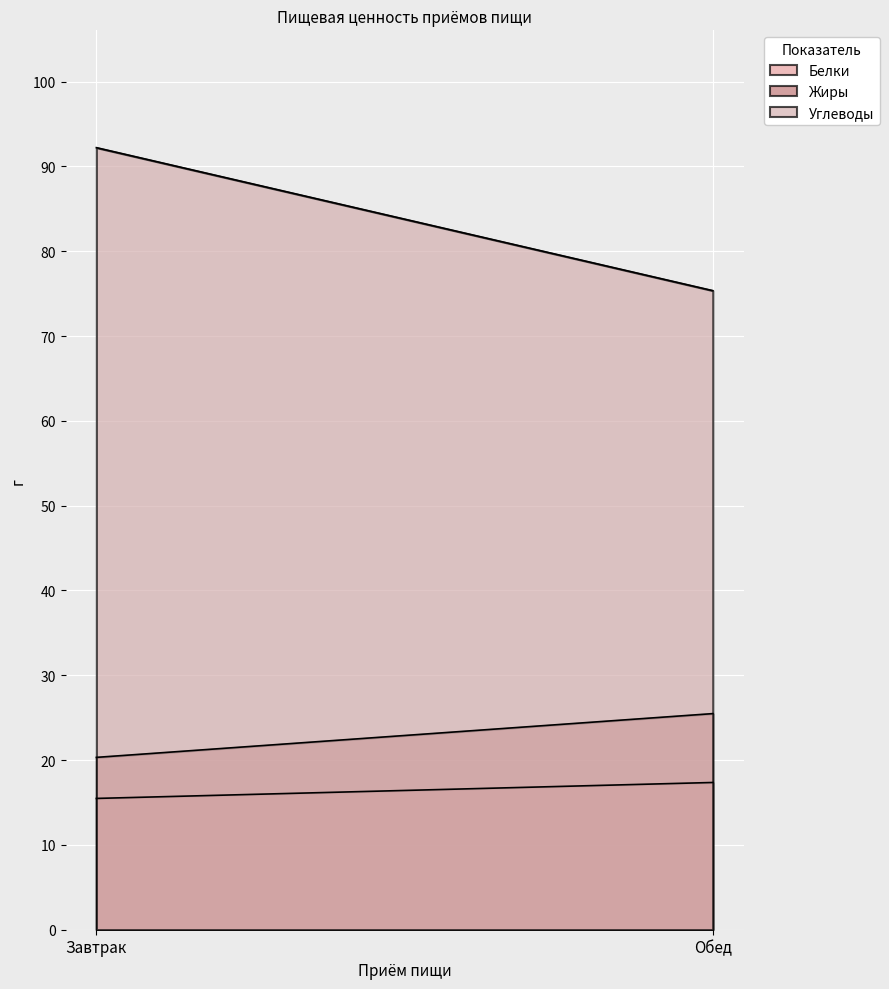

How many Белки values are between 15 and 17?

1